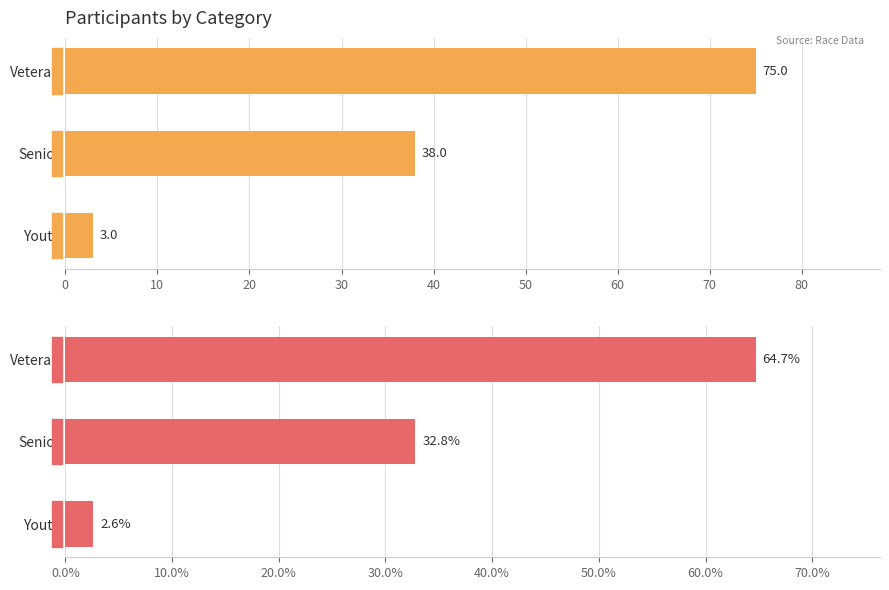

Reading left to right, list all the values displayed in this chart.

Count: 3.0	38.0	75.0
Percentage: 2.6	32.8	64.7